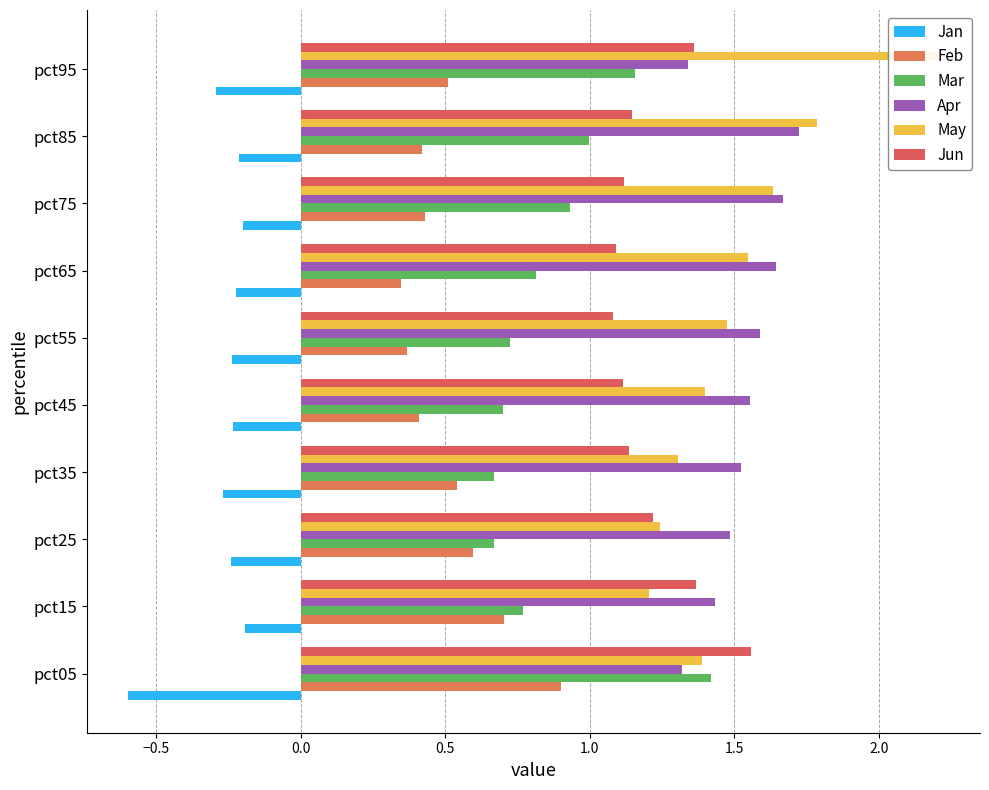

At which category does the chart reach its peak across all series?

pct95